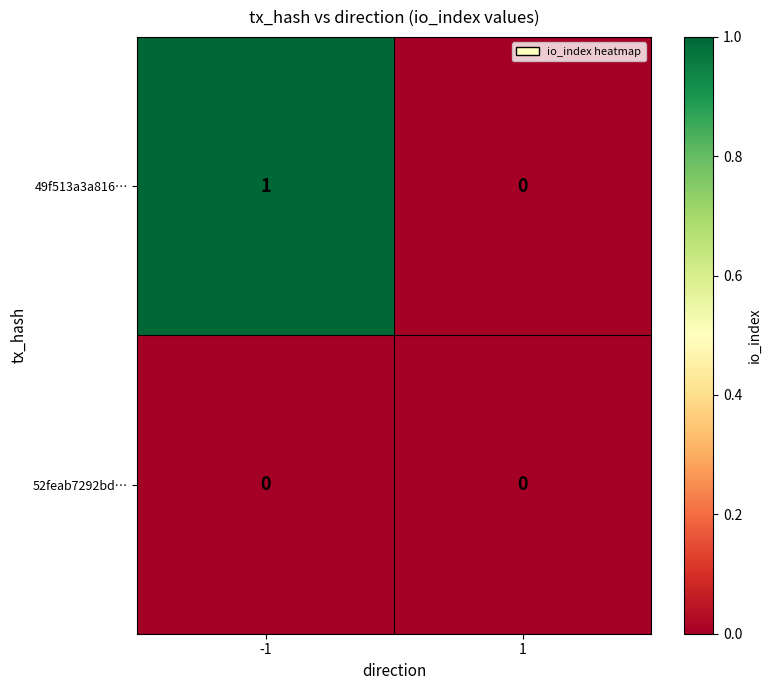

Count the number of data series in this chart.

2